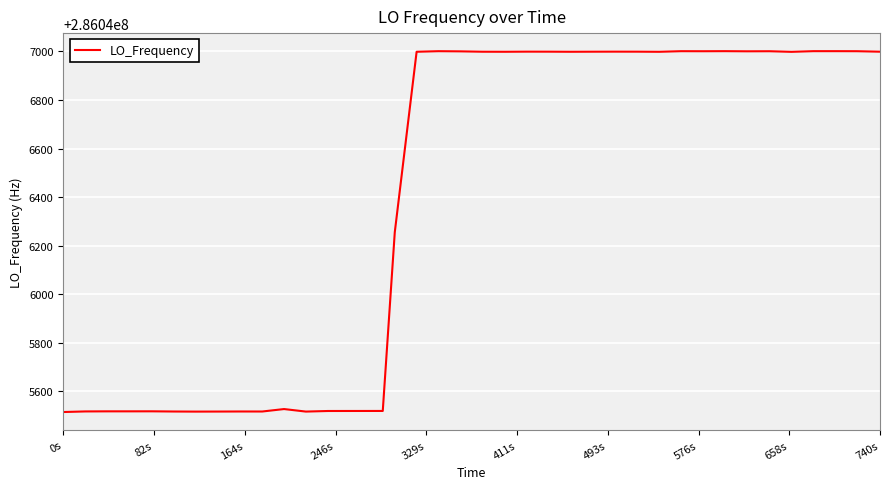

What is the average value?

286046425.5